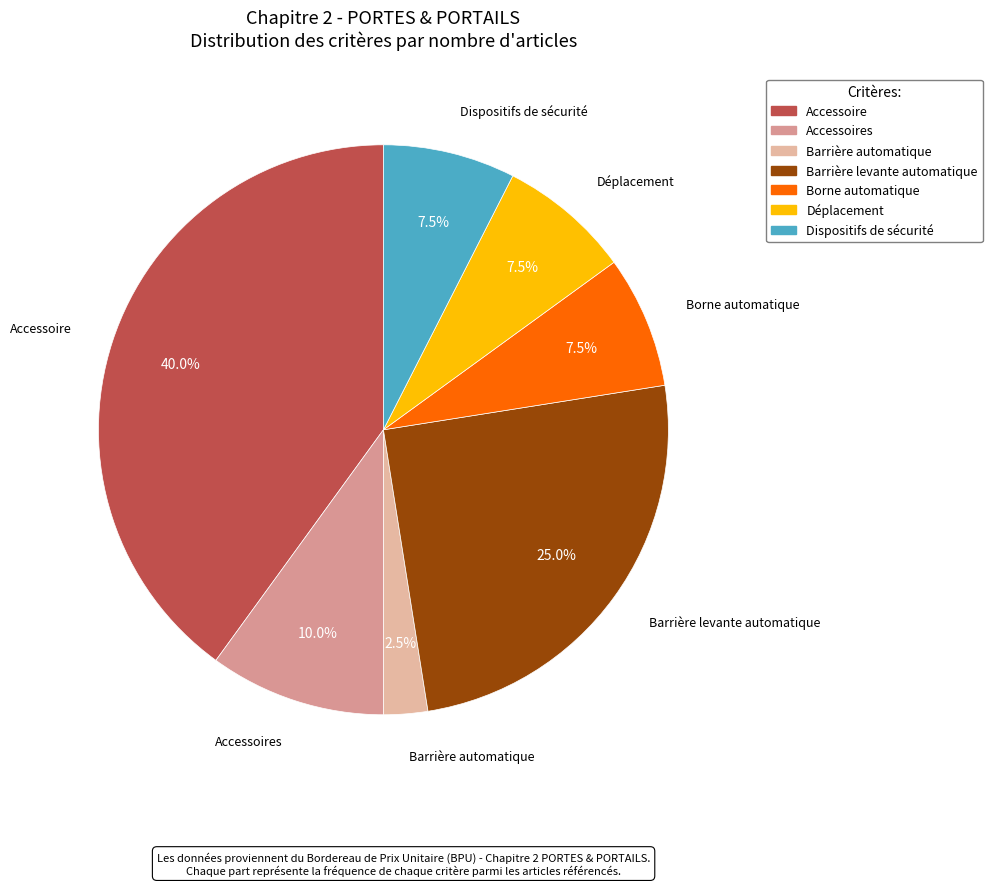

Count the number of slices in the pie.

7